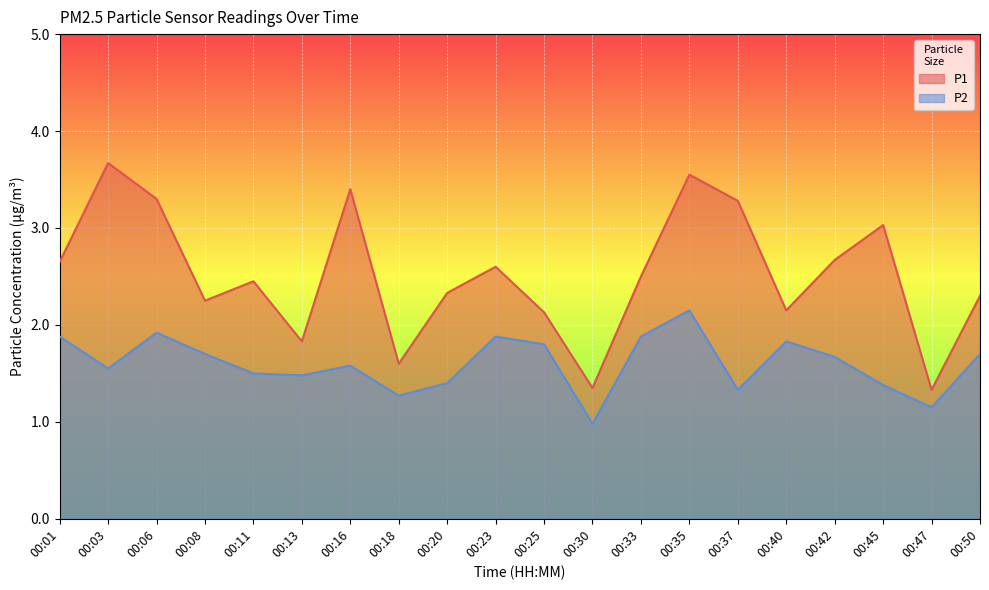

True or false: P2 and P1 cross at least once.

False